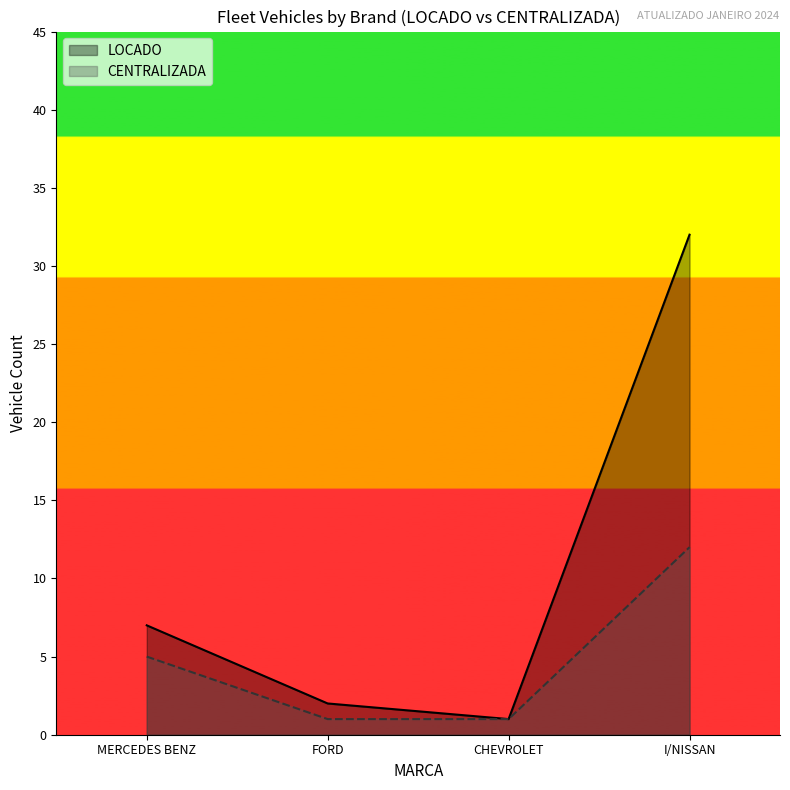

Which series has the largest total across all categories?

LOCADO